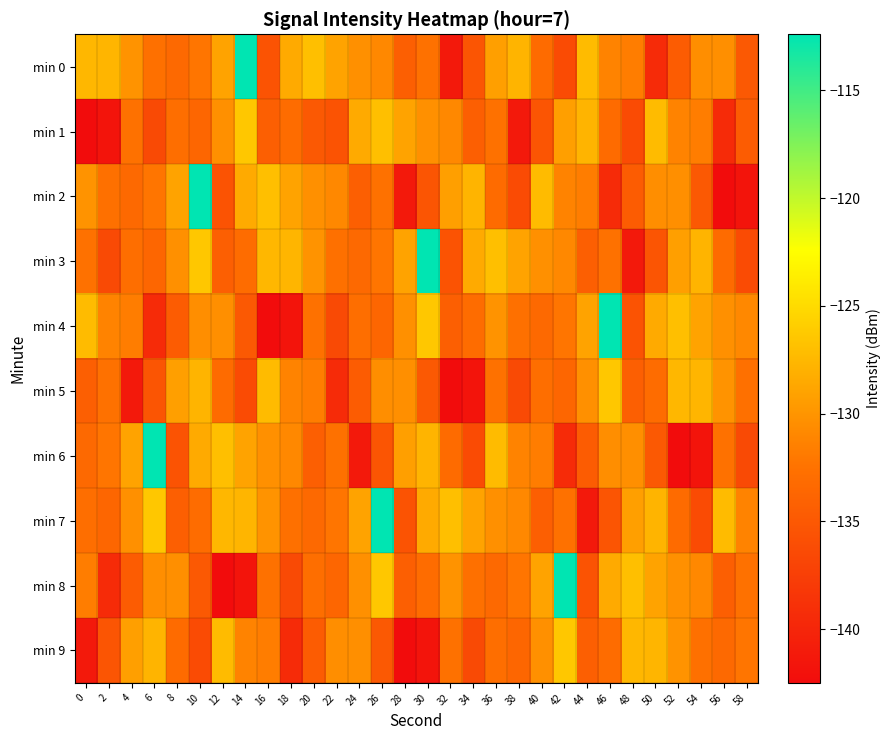

At 12, list the series in order from smallest to largest.

min 8, min 2, min 3, min 5, min 4, min 1, min 0, min 7, min 9, min 6